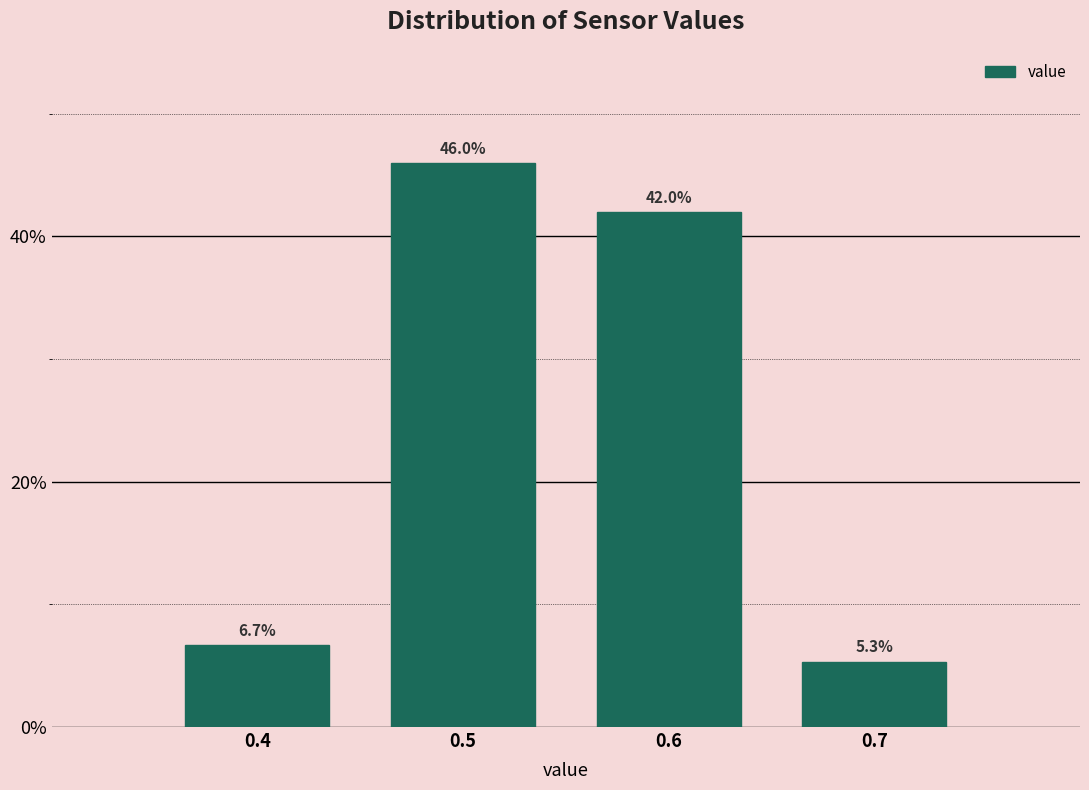

Over which range of the x-axis is the bar tallest?

0.45 to 0.55